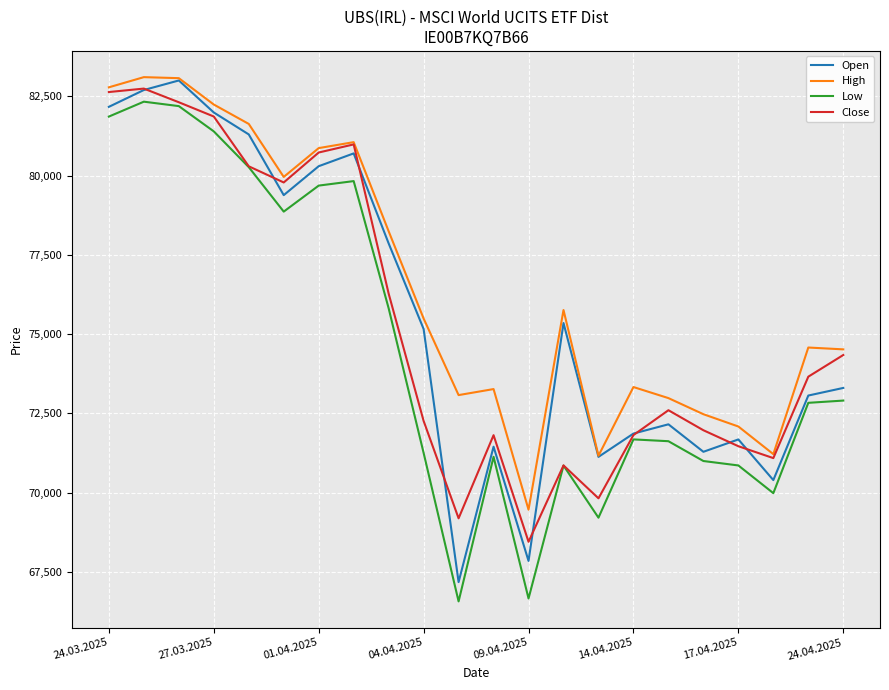

True or false: Low and High intersect in this chart.

False